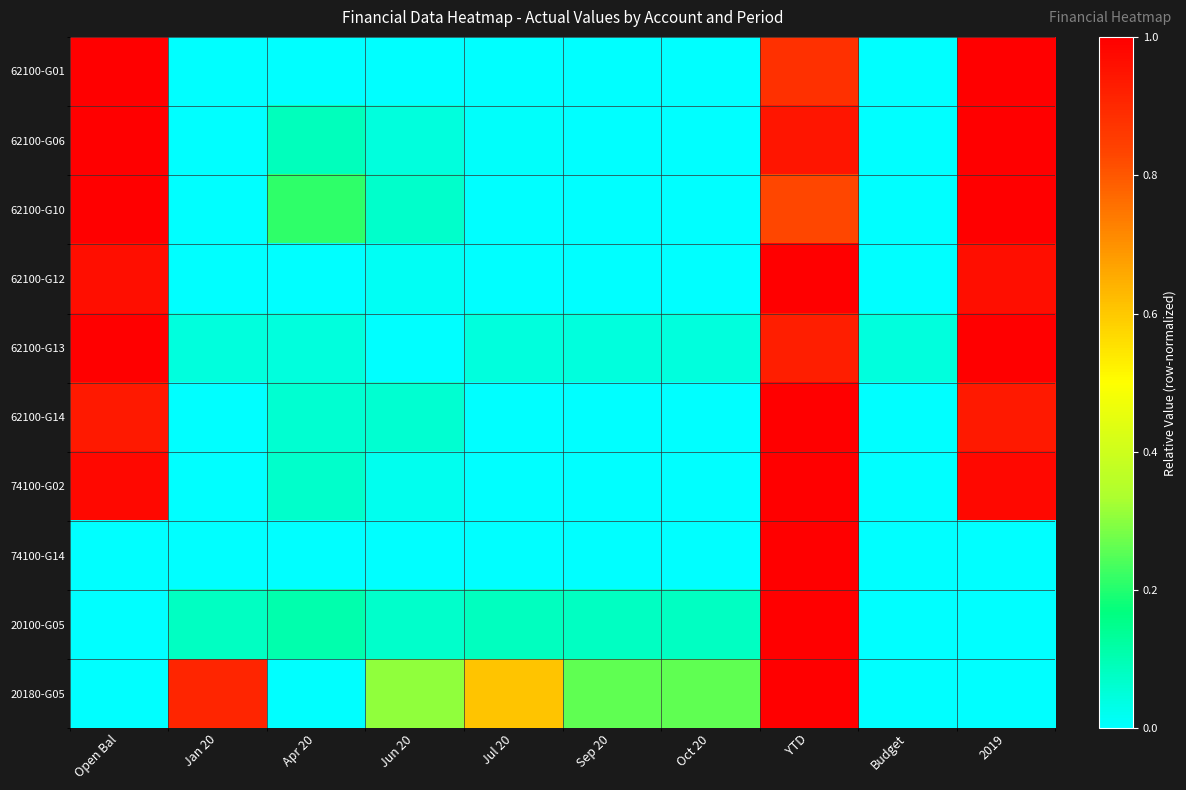

Rank the series by their maximum value, from lowest to highest.

62100-G01, 62100-G06, 62100-G10, 62100-G12, 62100-G13, 62100-G14, 74100-G02, 74100-G14, 20100-G05, 20180-G05